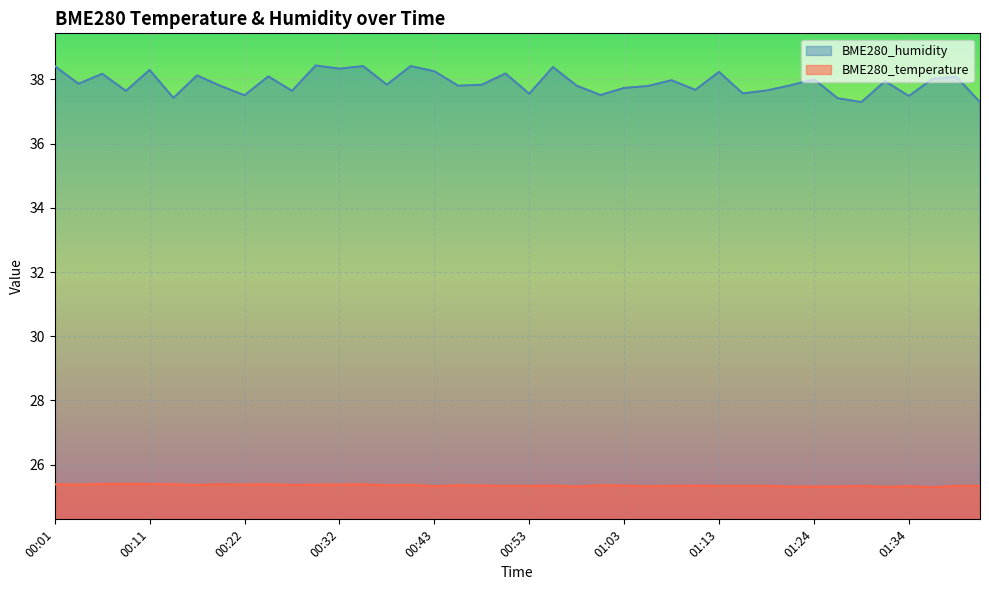

Where is the first local minimum for BME280_temperature?

00:03